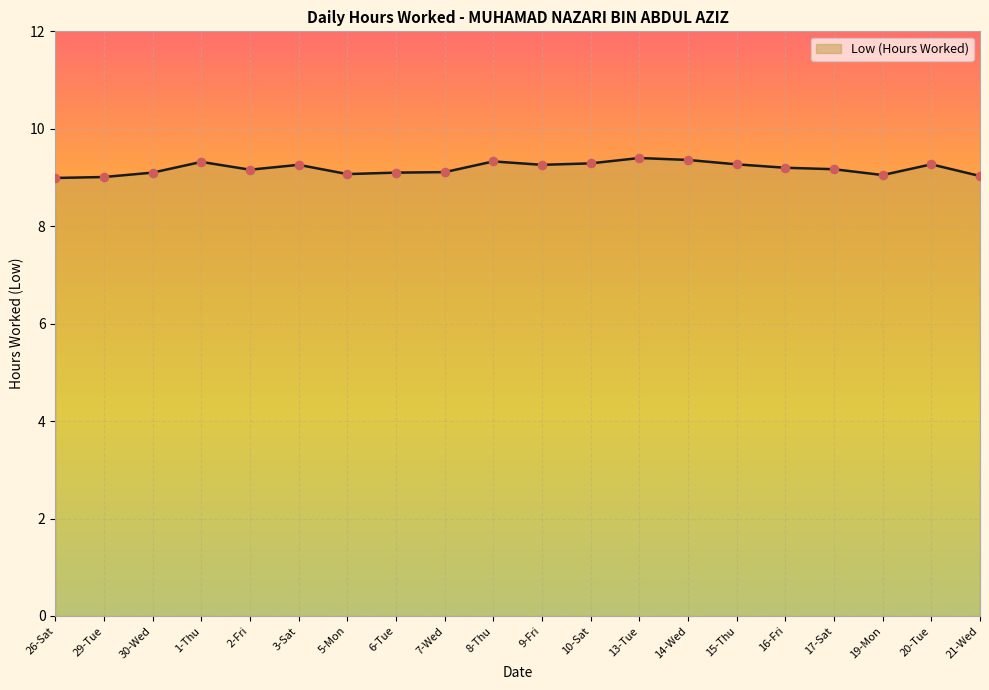

Between 30-Wed and 13-Tue, which is larger?

13-Tue